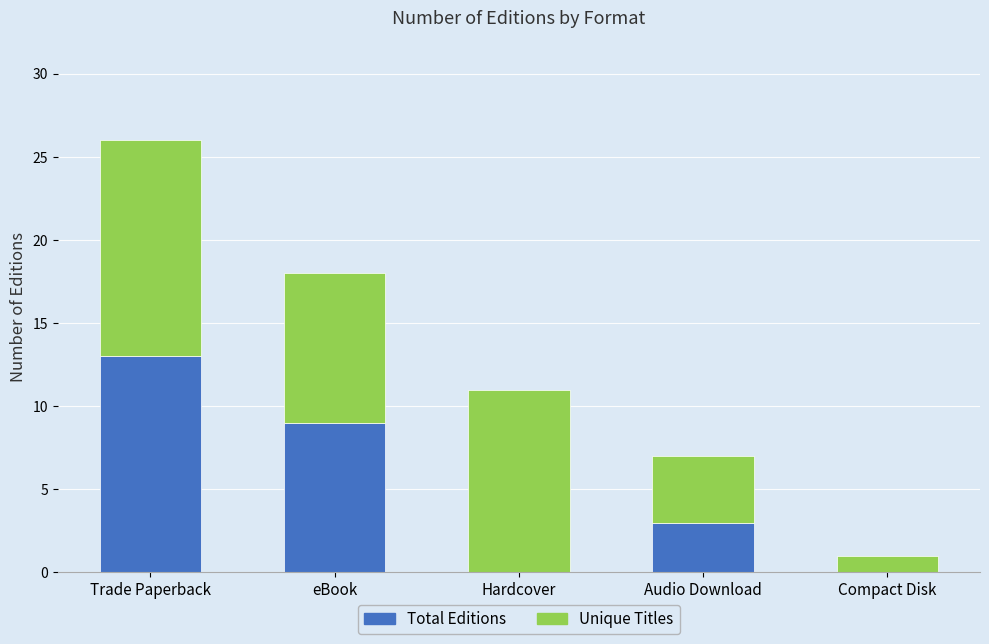

What is the sum of the Total Editions values at Compact Disk and Audio Download?

3